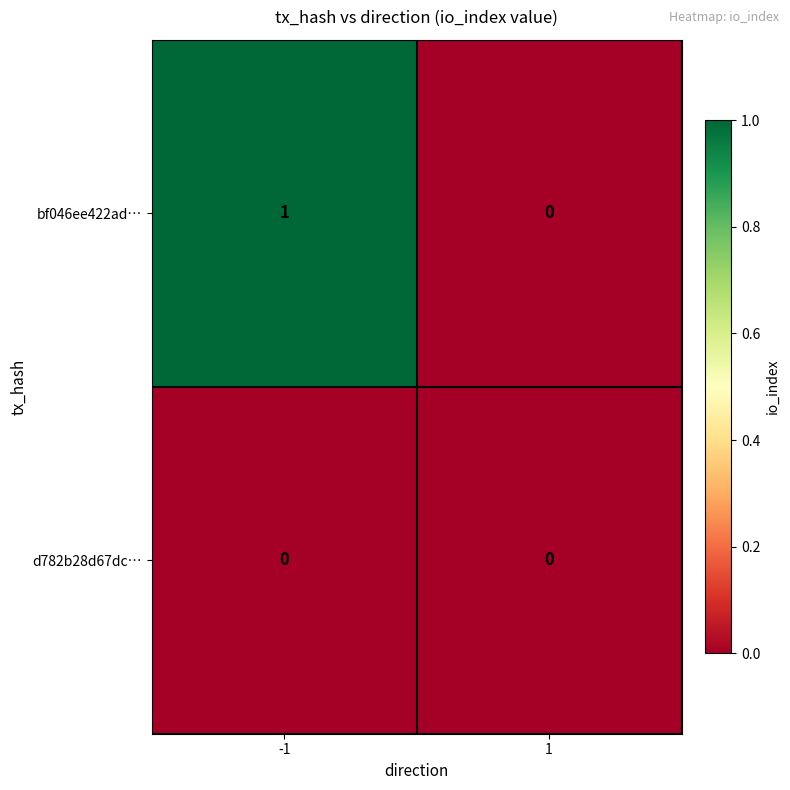

How many categories are shown in the chart?

2